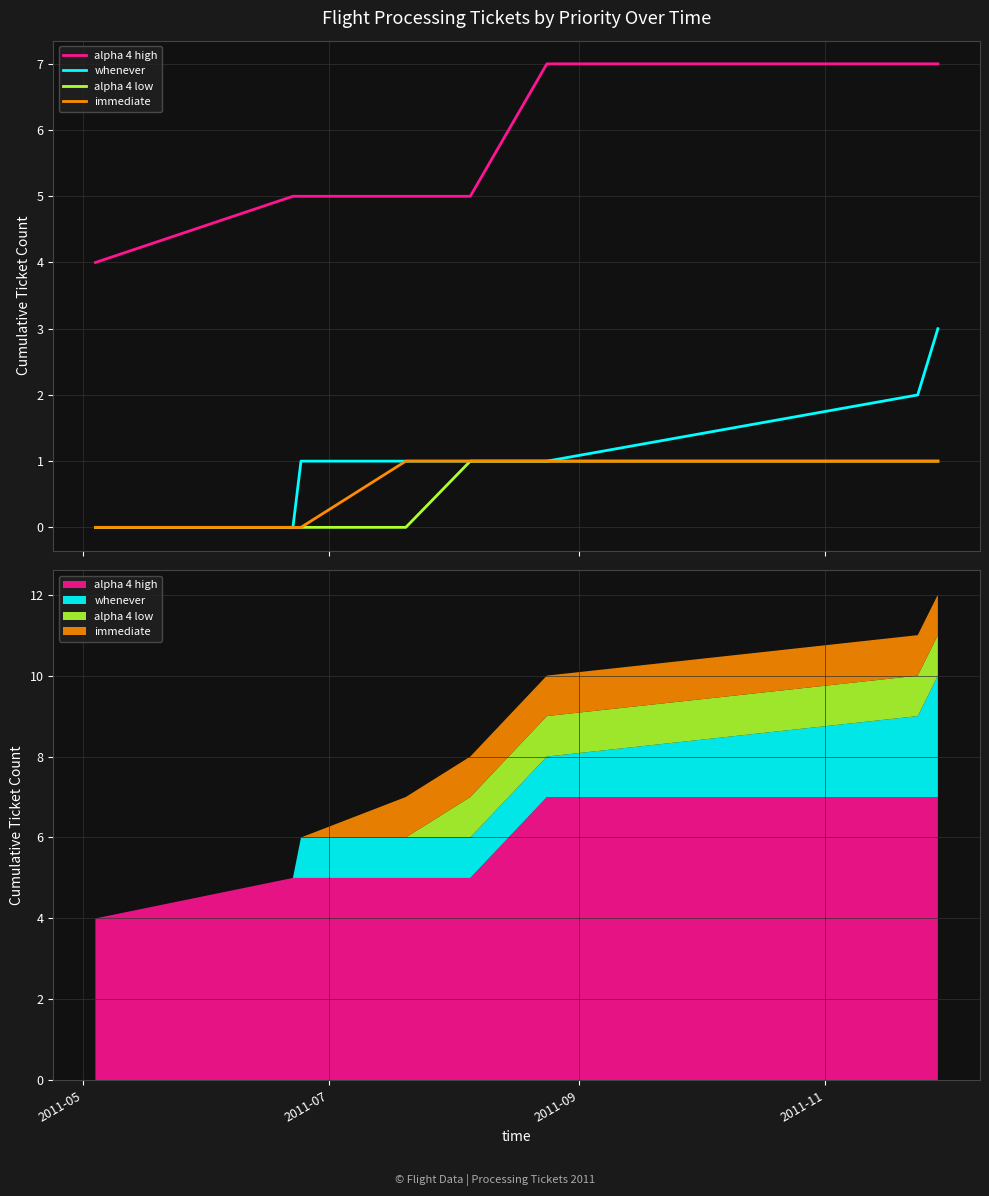

What is the sum of all alpha 4 high values?

45